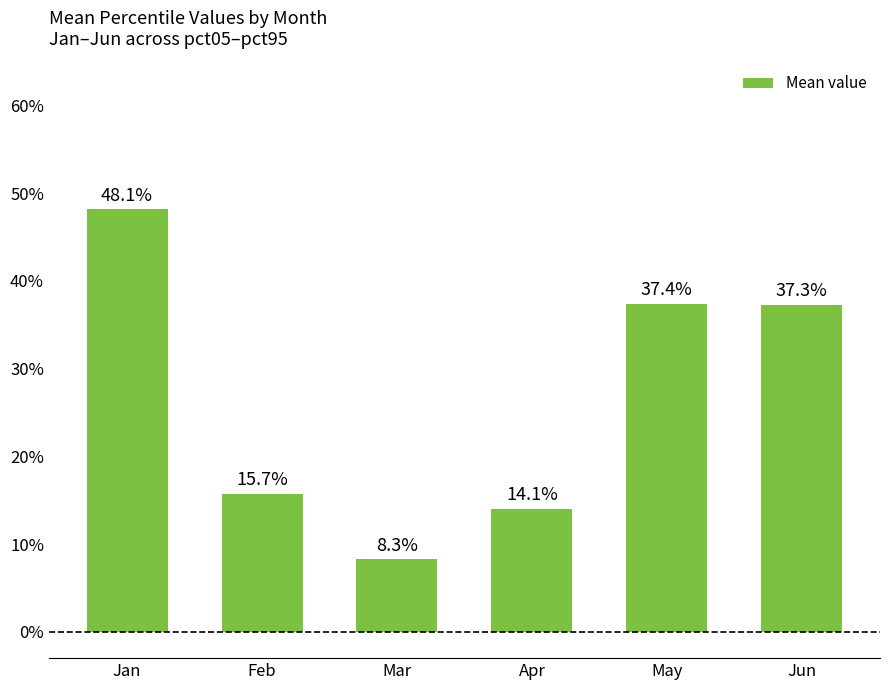

Are the bars horizontal?

No